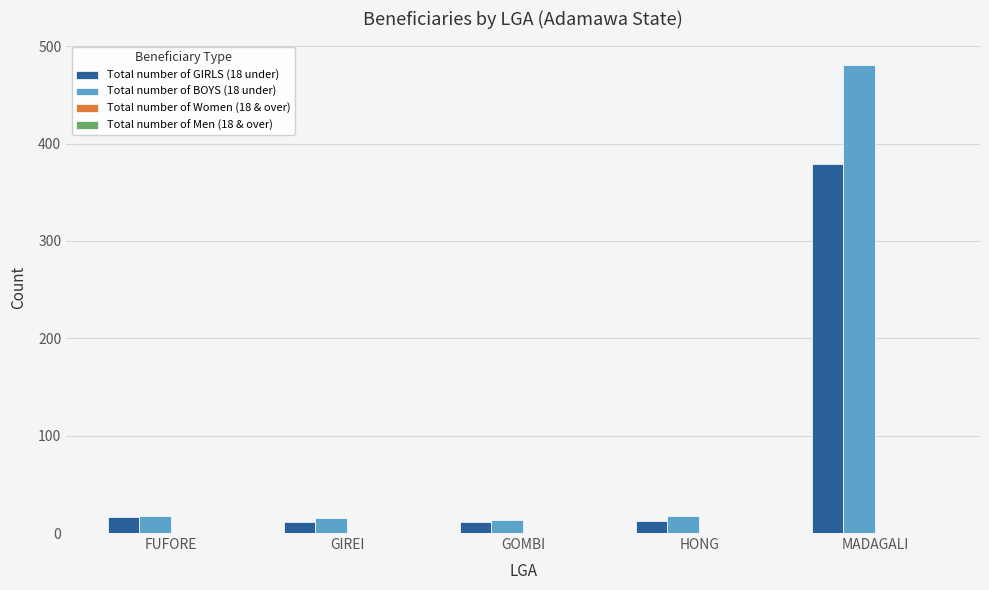

The Total number of GIRLS (18 under) series shows 506 at MADAGALI. True or false?

False